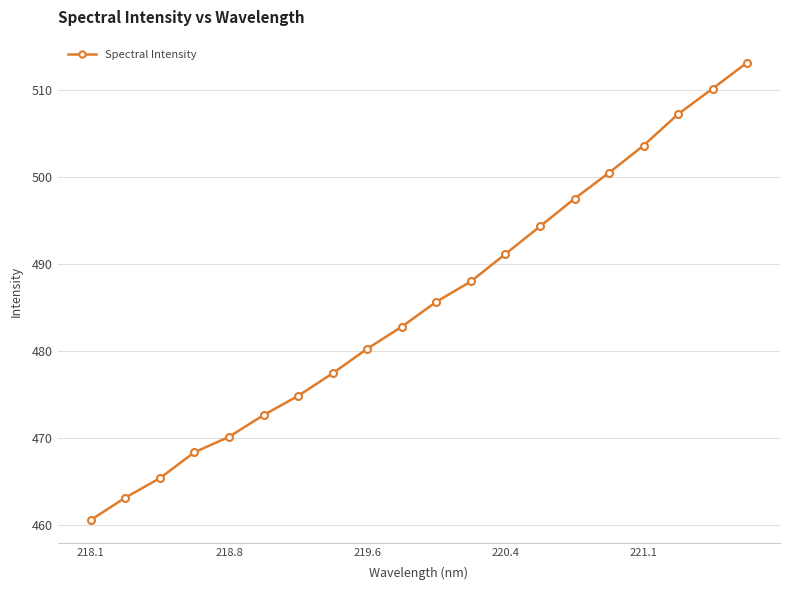

True or false: there are more than 0 points higher than both neighbors.

False